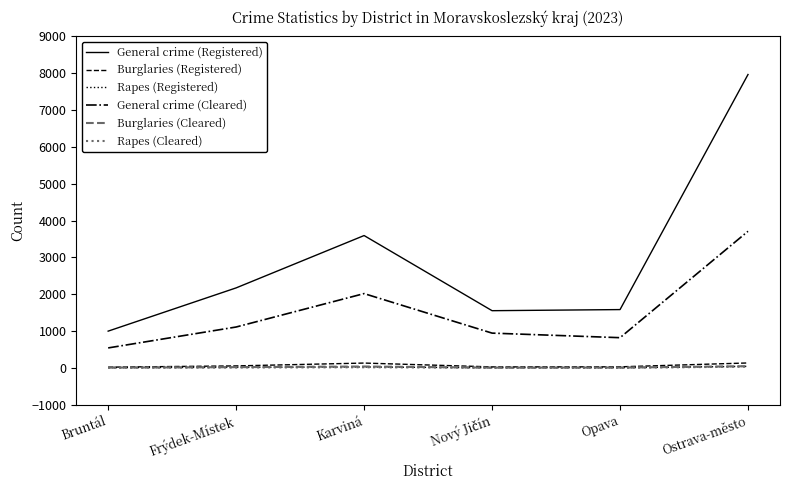

Which series has the largest range (max minus min)?

General crime (Registered)